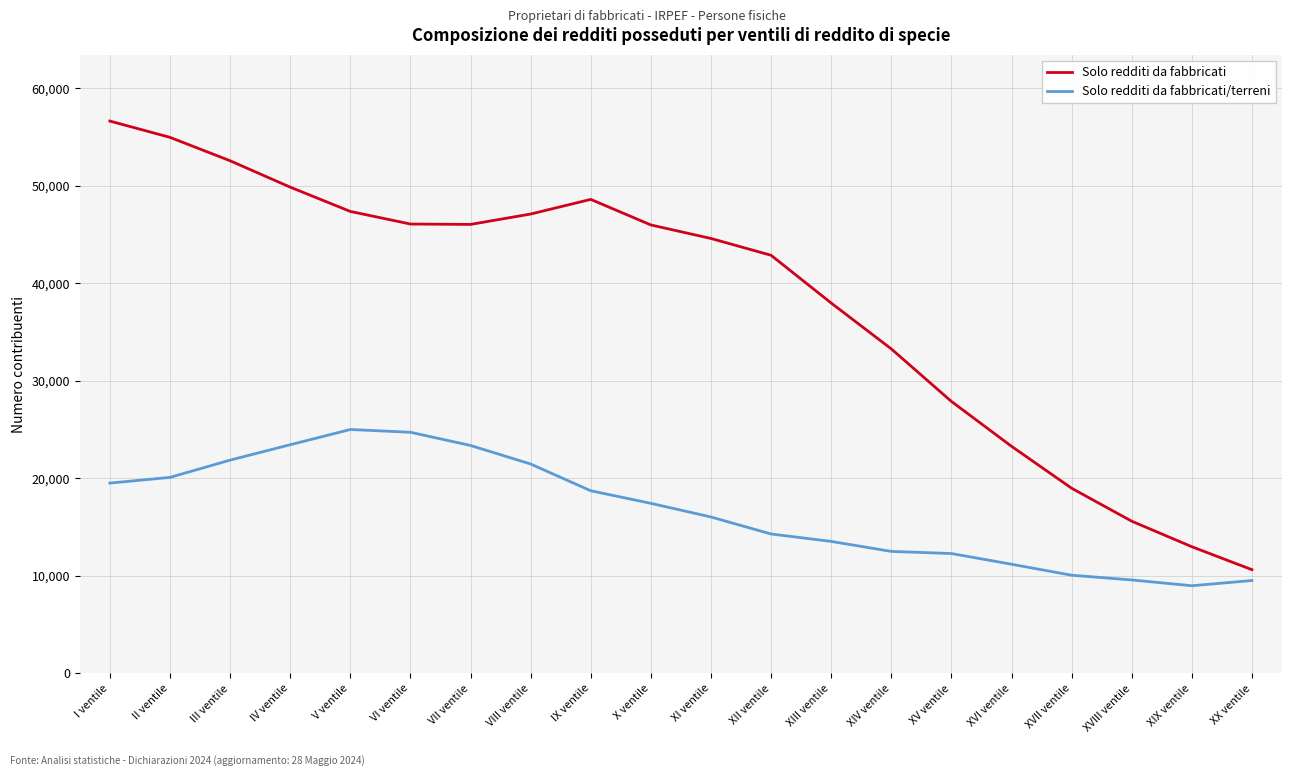

In Solo redditi da fabbricati/terreni, how many points are higher than both neighbors (excluding endpoints)?

1